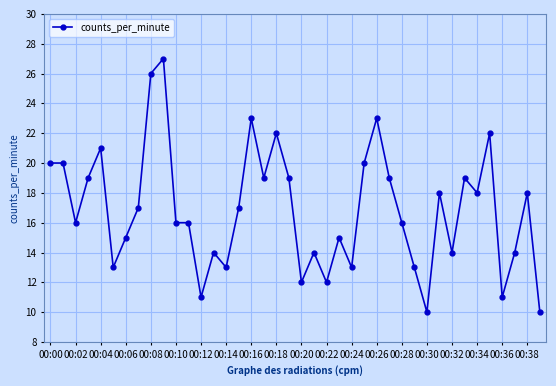

What is the value of the 29th point from the left?

16